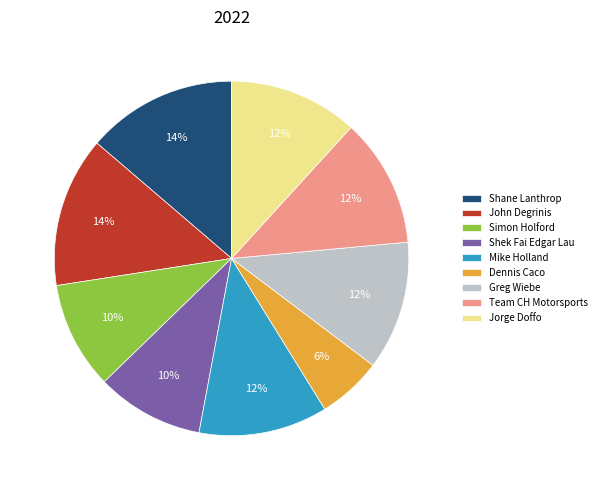

Do Greg Wiebe and Shane Lanthrop together represent more than half of the pie?

No